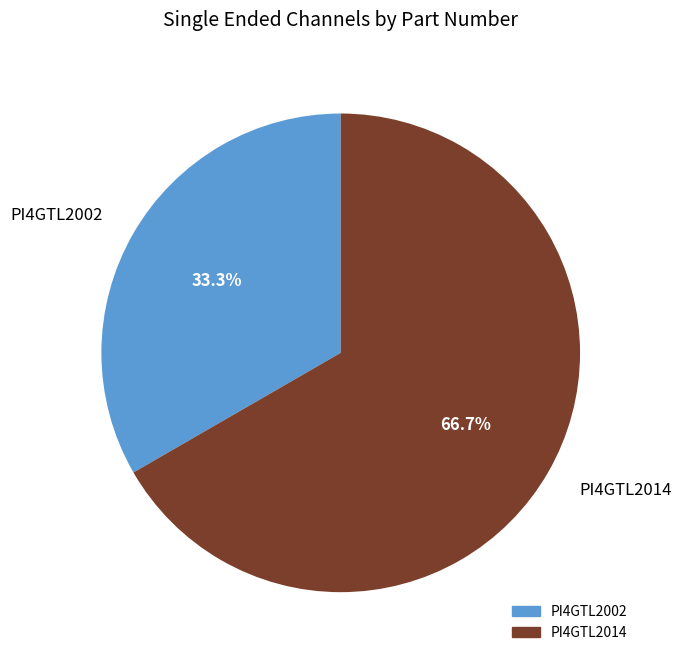

To the nearest percent, what is the combined percentage of PI4GTL2014 and PI4GTL2002?

100%